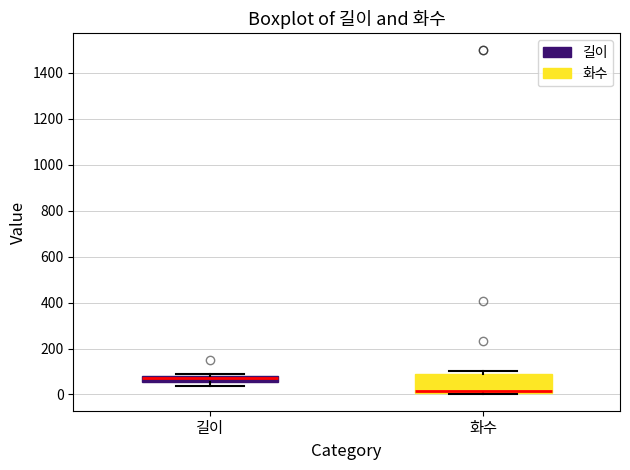

Comparing the boxes themselves (not the whiskers), which one is the tallest?

화수